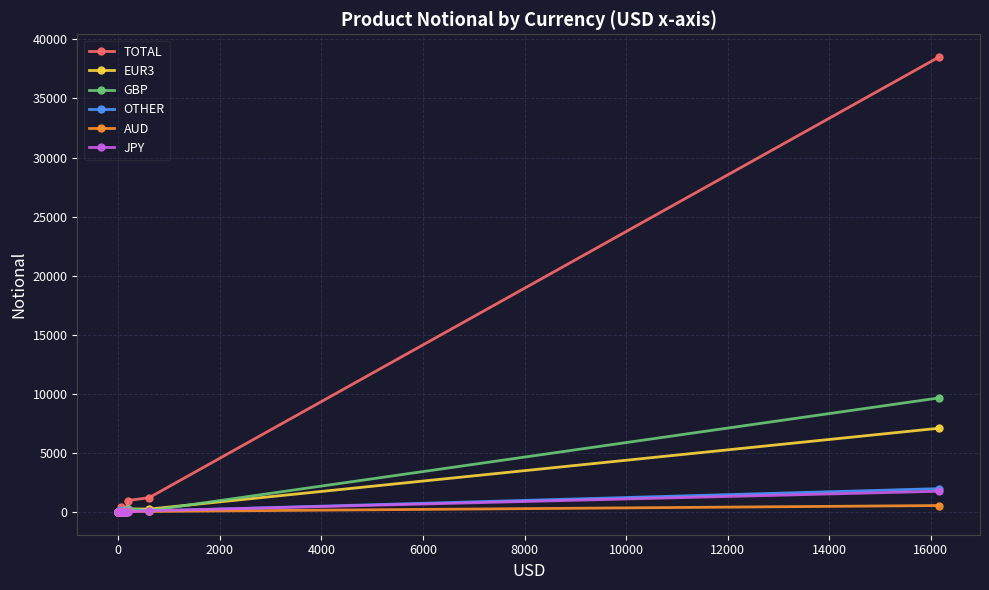

In OTHER, how many points are higher than both neighbors (excluding endpoints)?

2